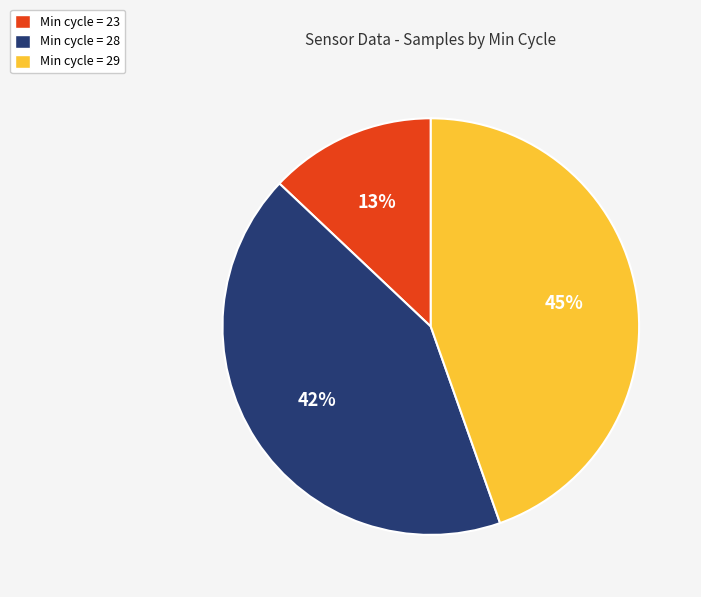

How many slices are in this pie chart?

3